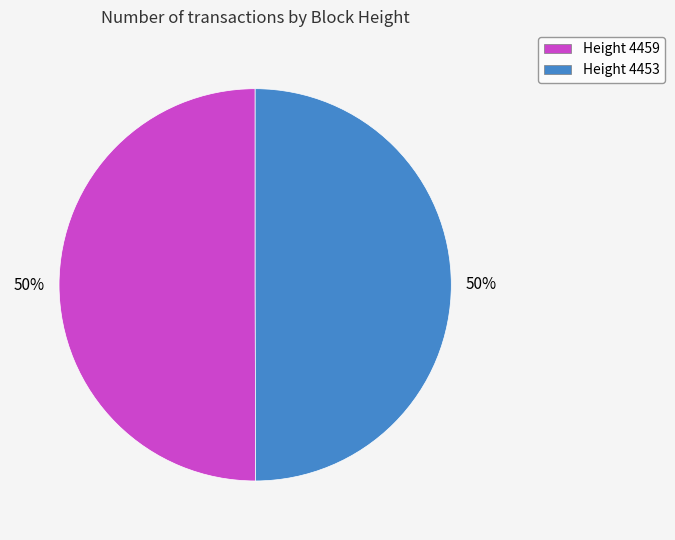

The Height 4453 slice represents 50% of the pie. True or false?

True